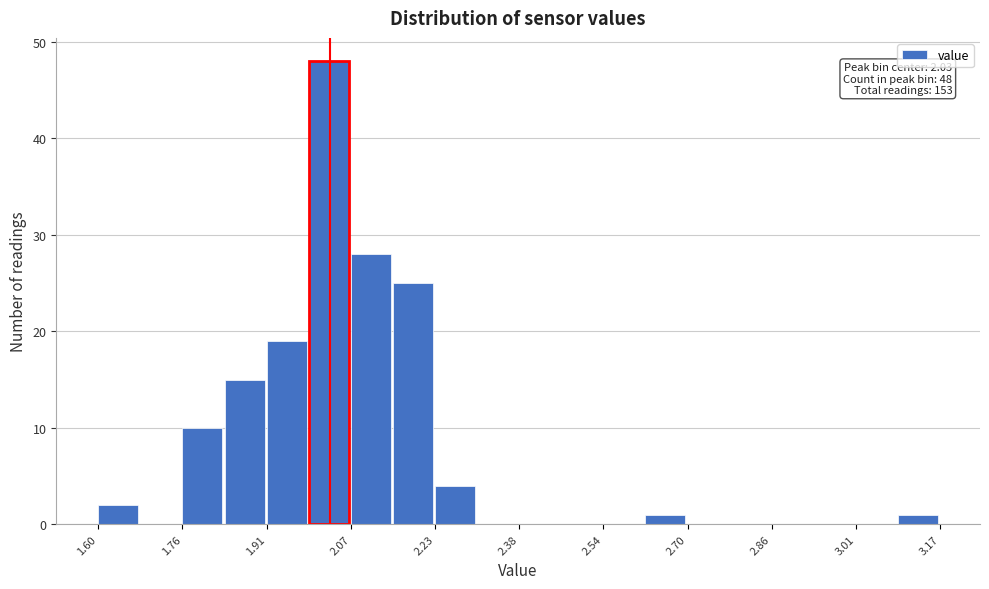

Read against the x-axis, roughly where is the centre of the tallest bar?

2.02